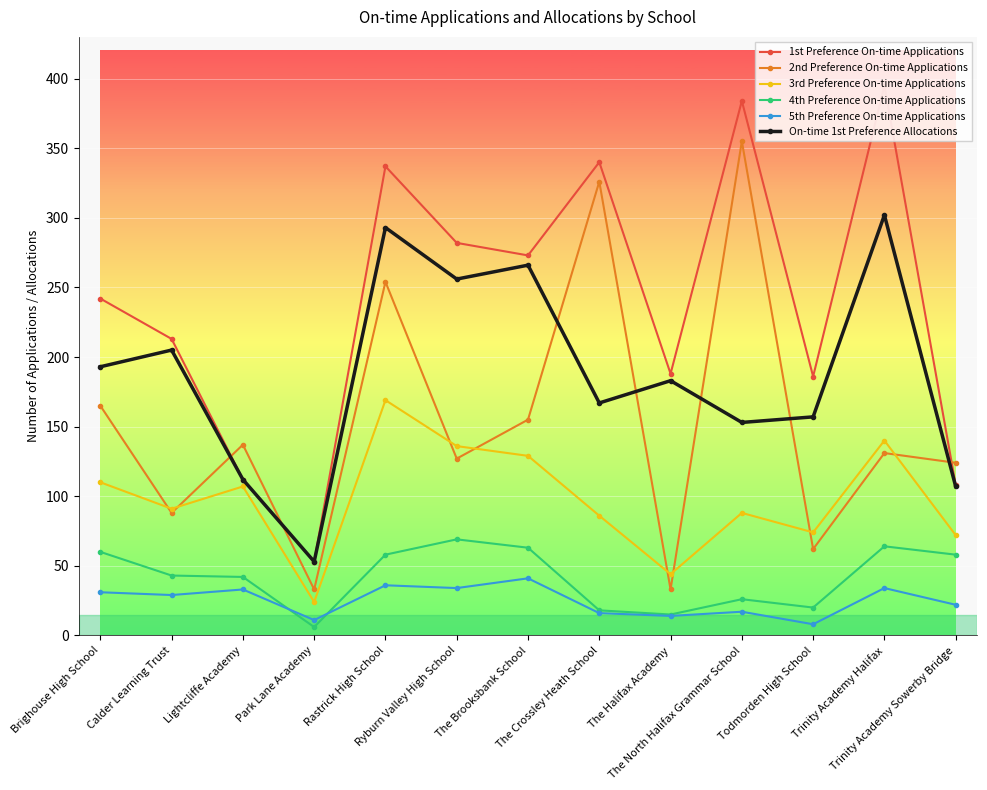

Which series has the widest spread of values?

1st Preference On-time Applications